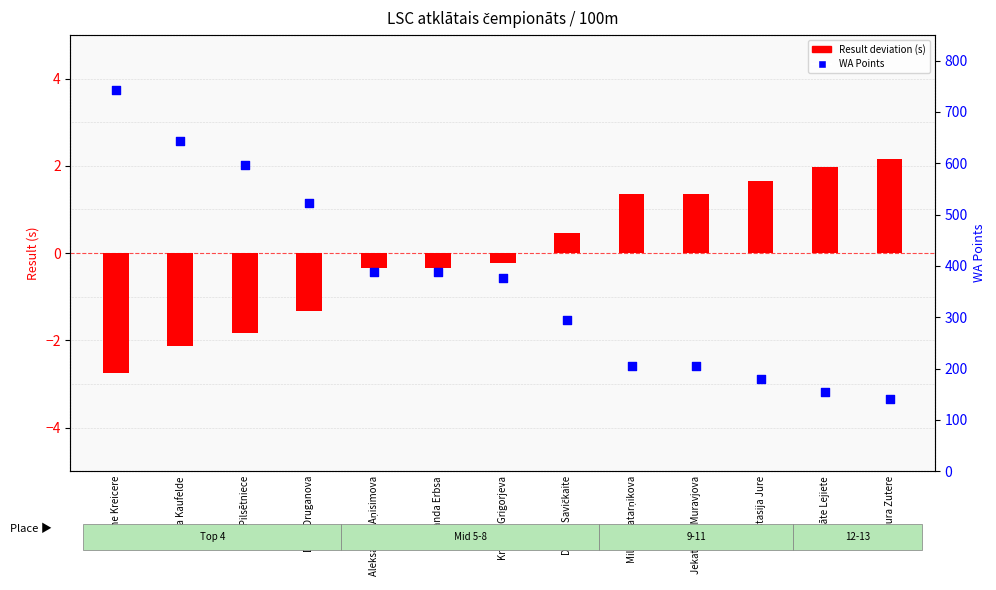

Which series has the largest total across all categories?

WA Points